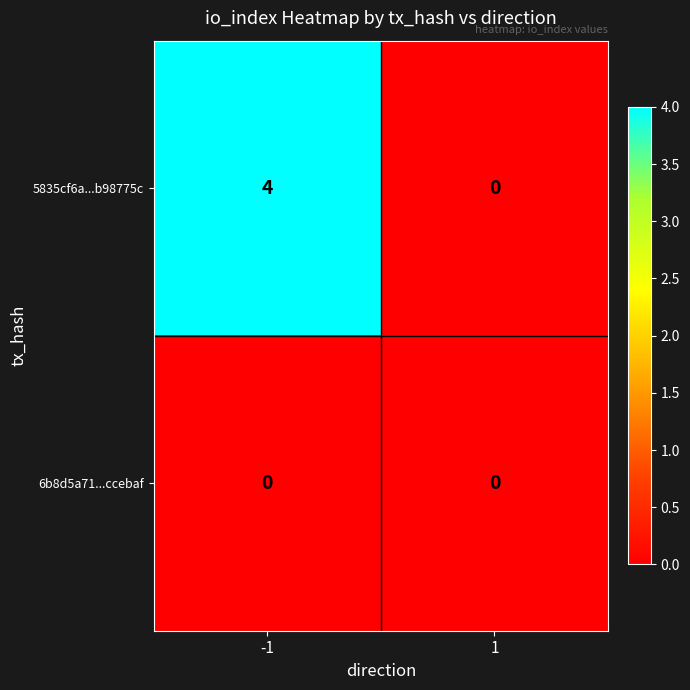

Which series has the largest total across all categories?

5835cf6a...b98775c